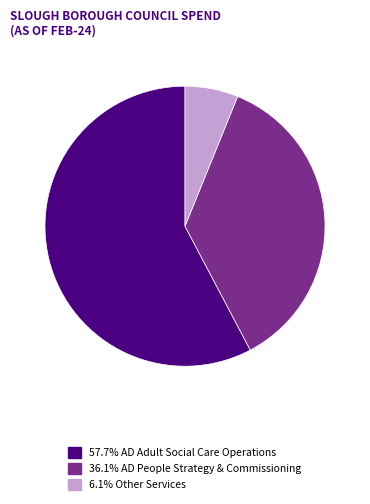

Is there a majority slice in this chart?

Yes